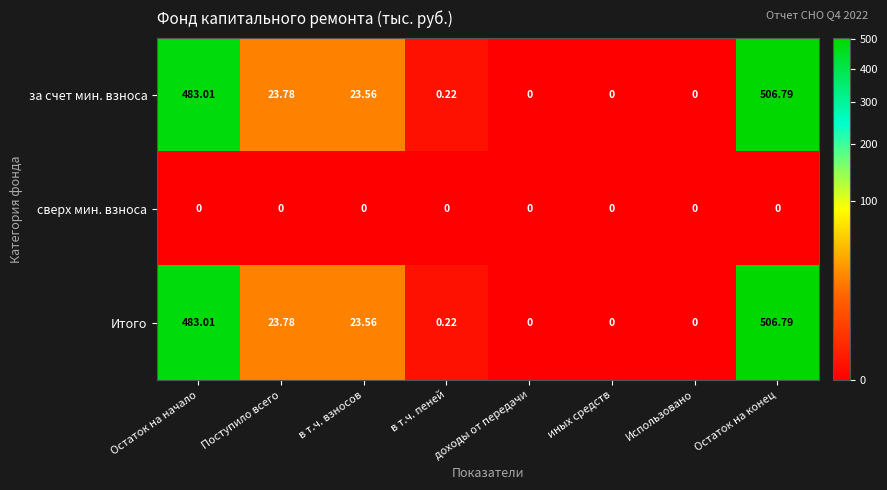

At which label does за счет мин. взноса first exceed 23?

Остаток на начало